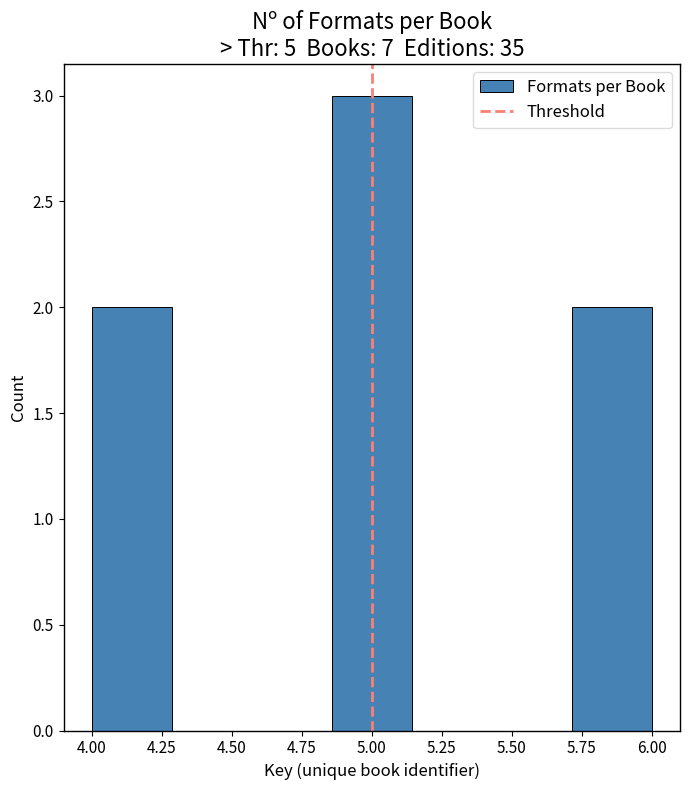

Which range on the x-axis has the tallest bar?

4.85 to 5.15